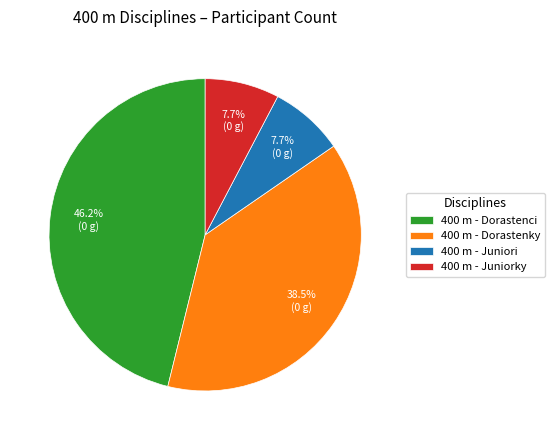

How many segments does this pie chart have?

4